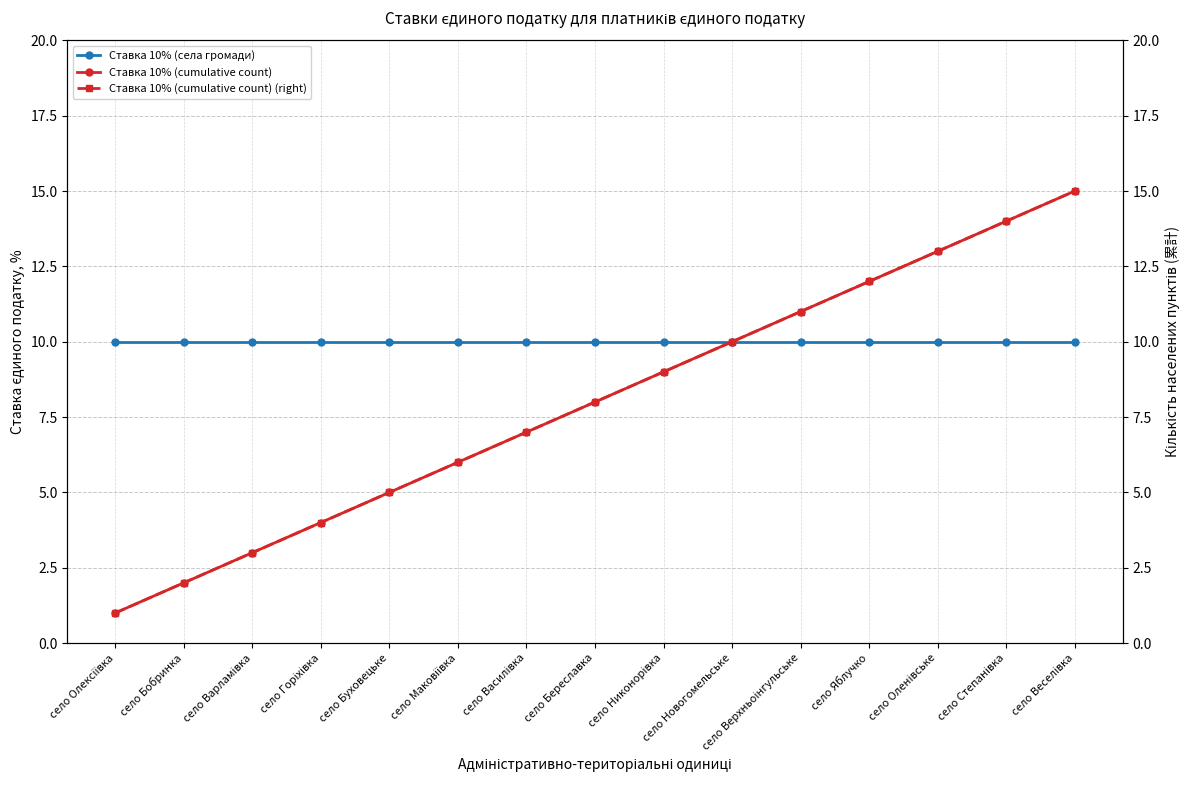

What is the sum of the Ставка 10% (села громади) values at село Оленівське and село Маковіївка?

20